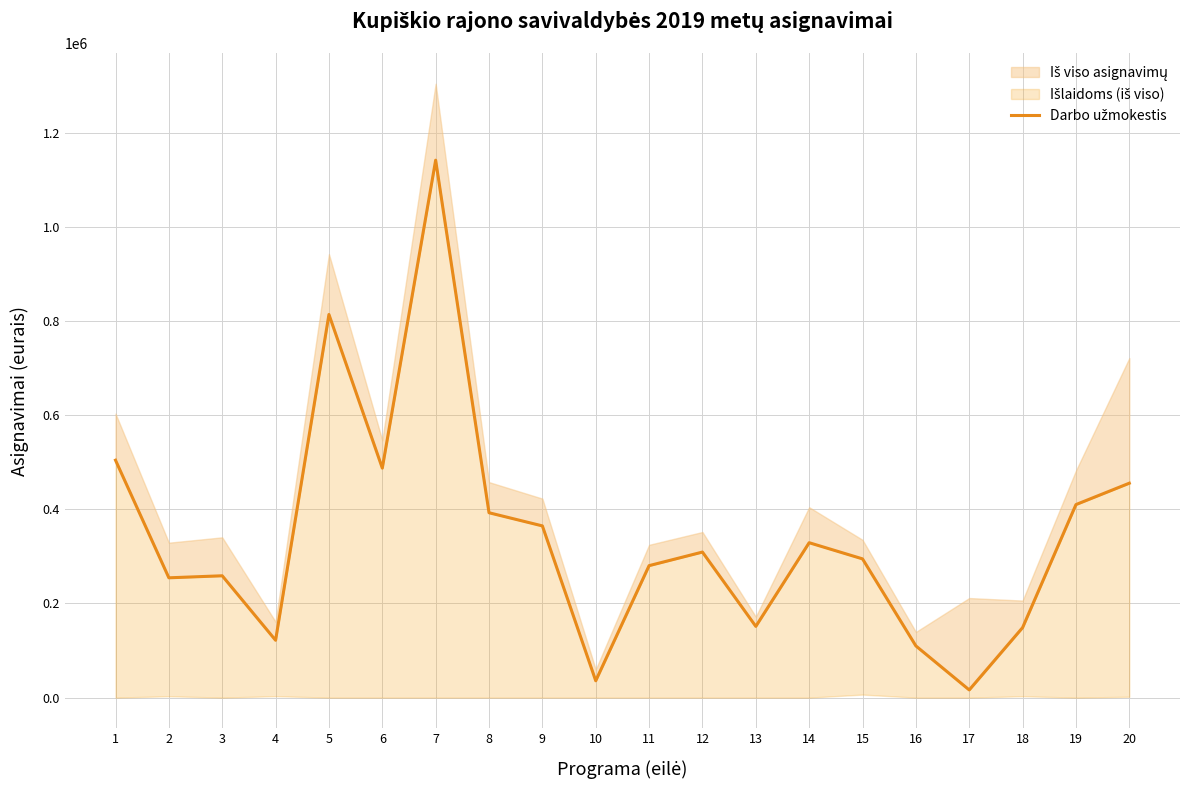

At which category does the data reach its first local peak?

3